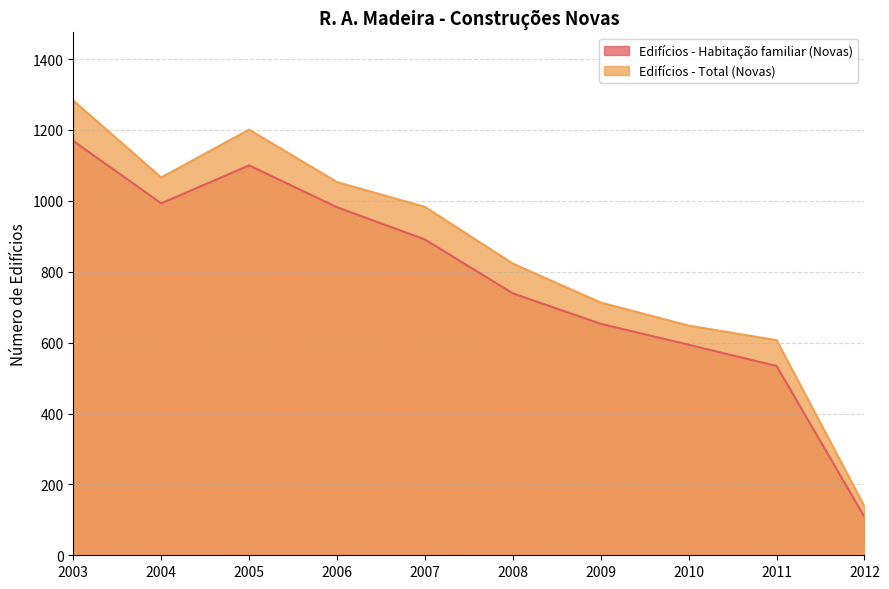

Which series has the largest total across all categories?

Edifícios - Total (Novas)